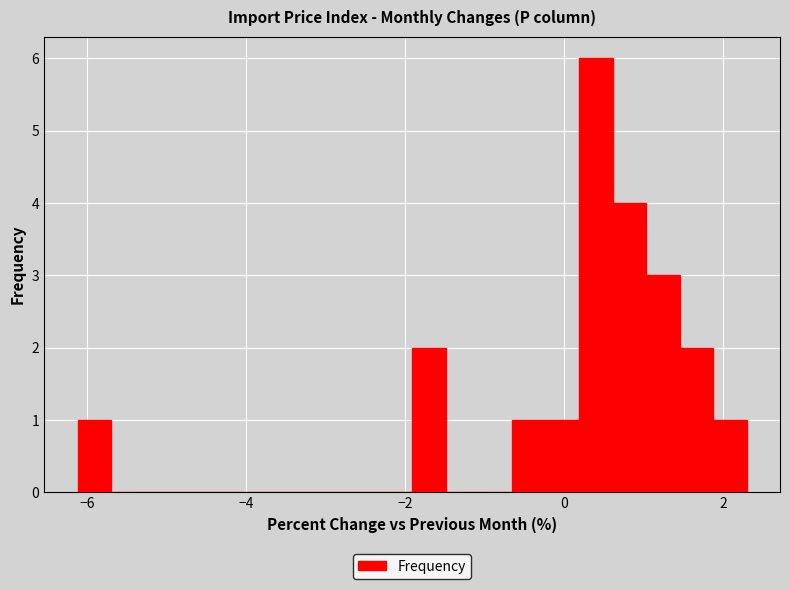

Read against the x-axis, roughly where is the centre of the tallest bar?

0.4